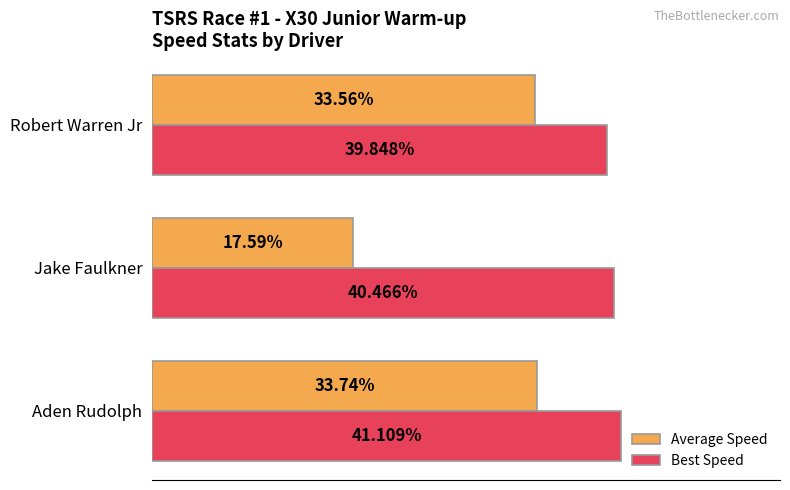

Which series has the largest total across all categories?

Best Speed